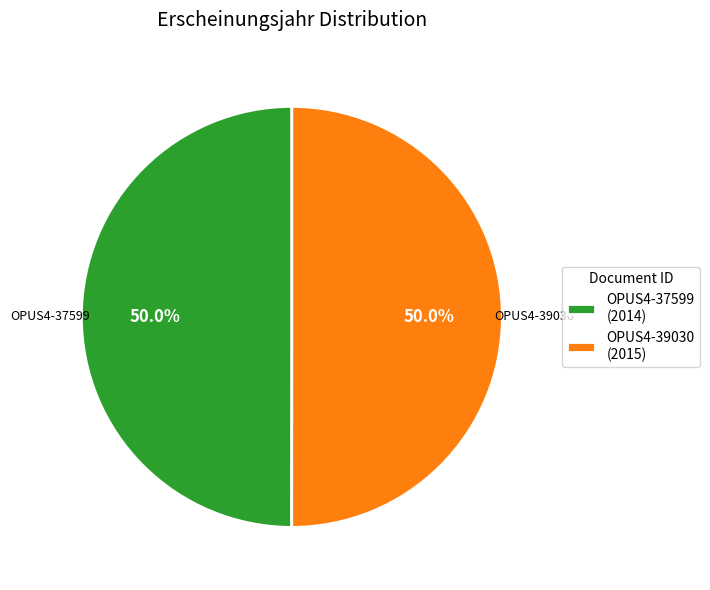

Do OPUS4-37599 (2014) and OPUS4-39030 (2015) together represent more than half of the pie?

Yes